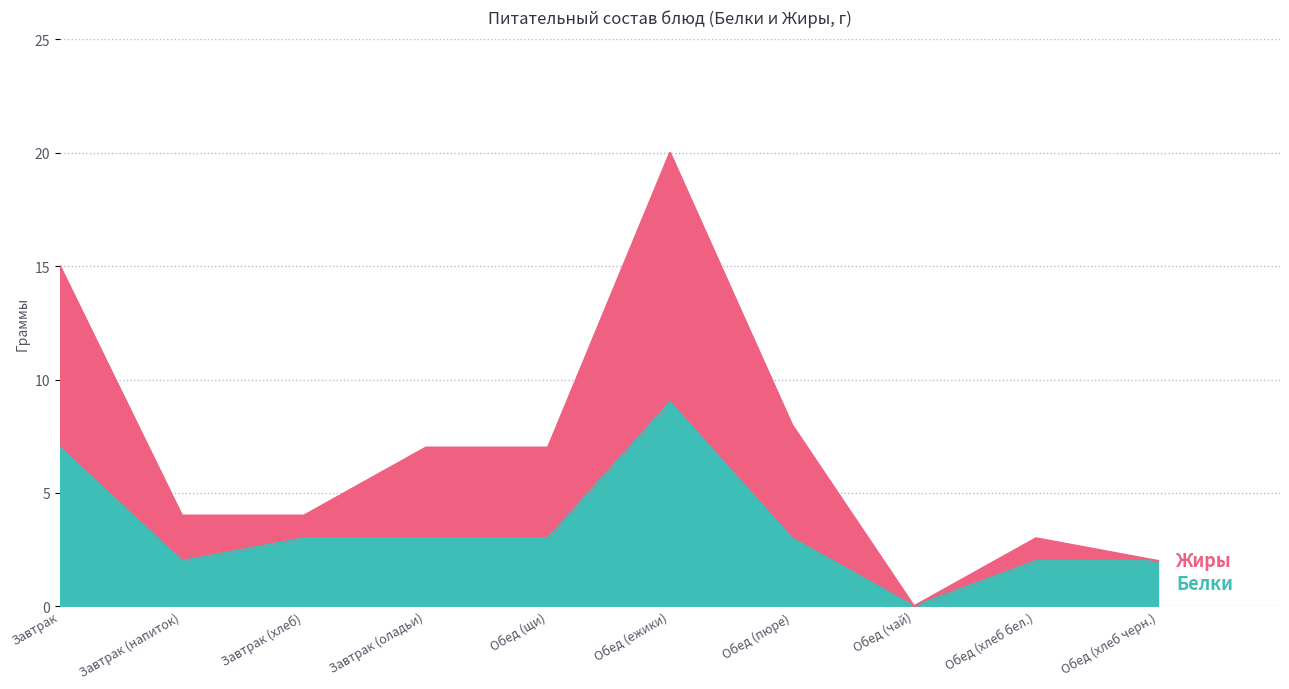

True or false: Белки and Жиры intersect in this chart.

False